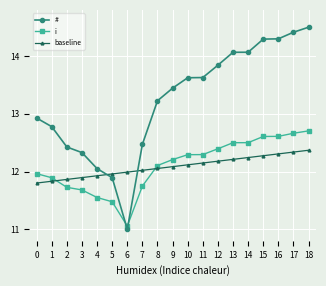

At which label does i reach its peak?

18